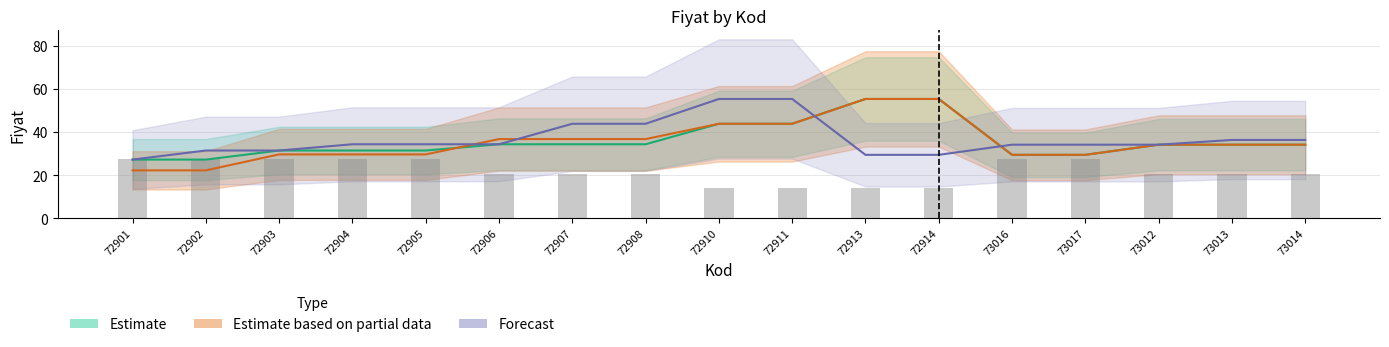

At which category is the sum across all series the highest?

72910